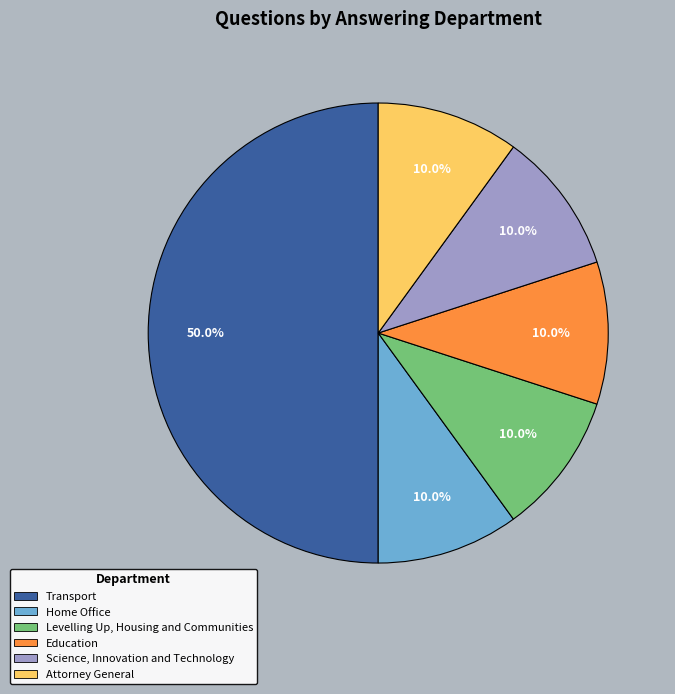

To the nearest percent, what is the average slice percentage?

17%